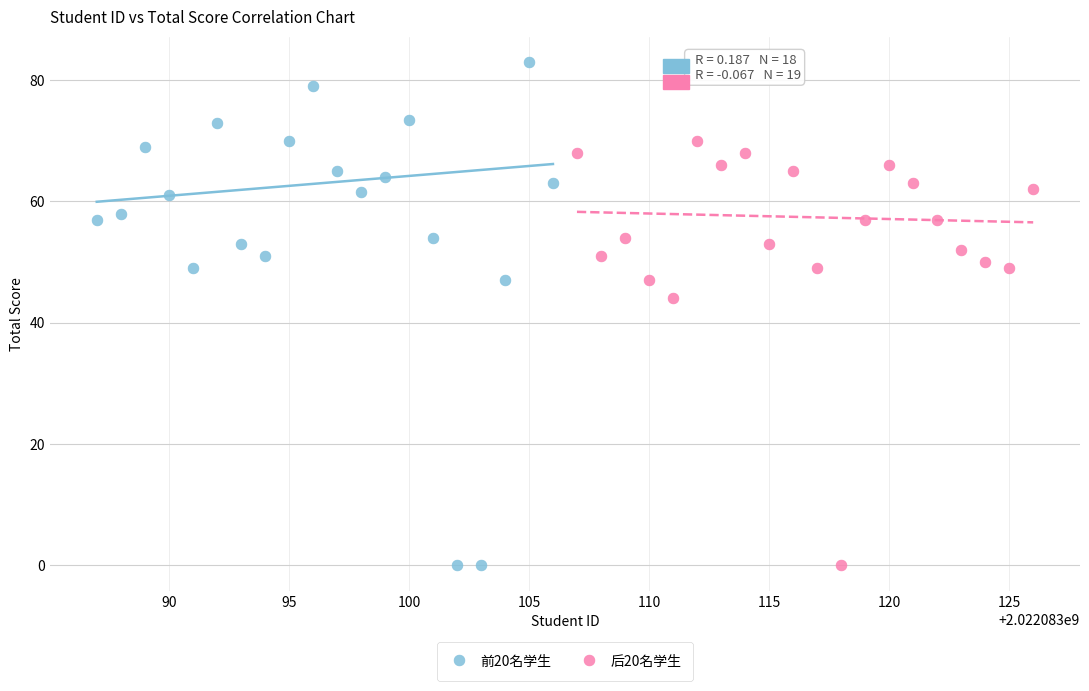

What are all the series names shown in the legend?

前20名学生, 后20名学生